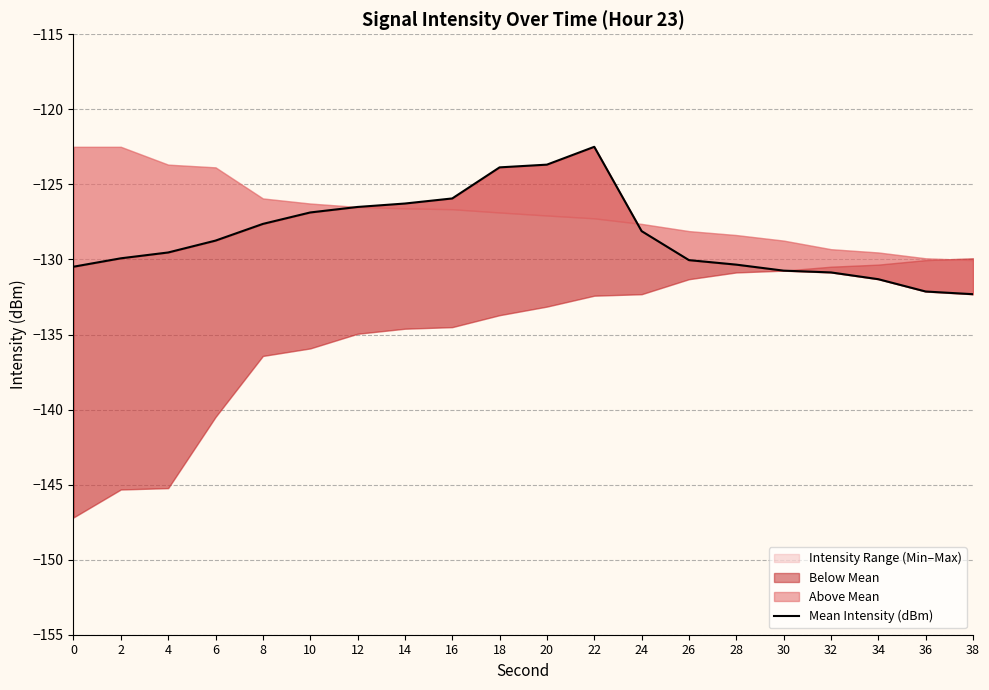

Reading left to right, what are all the values shown in this chart?

-130.5	-129.9	-129.5	-128.7	-127.6	-126.9	-126.5	-126.3	-125.9	-123.9	-123.7	-122.5	-128.1	-130.0	-130.3	-130.7	-130.9	-131.3	-132.1	-132.3